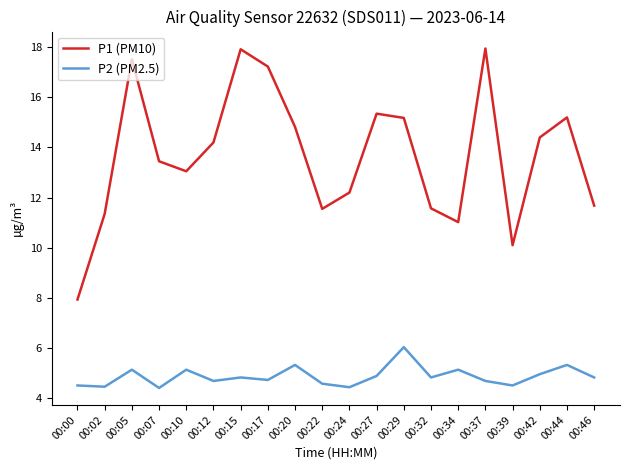

Between 00:34 and 00:42, which series saw the biggest shift?

P1 (PM10)